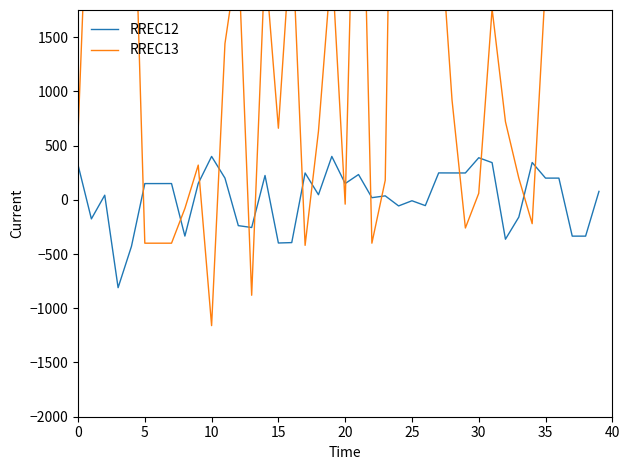

What is the minimum value for RREC12?

-810.2